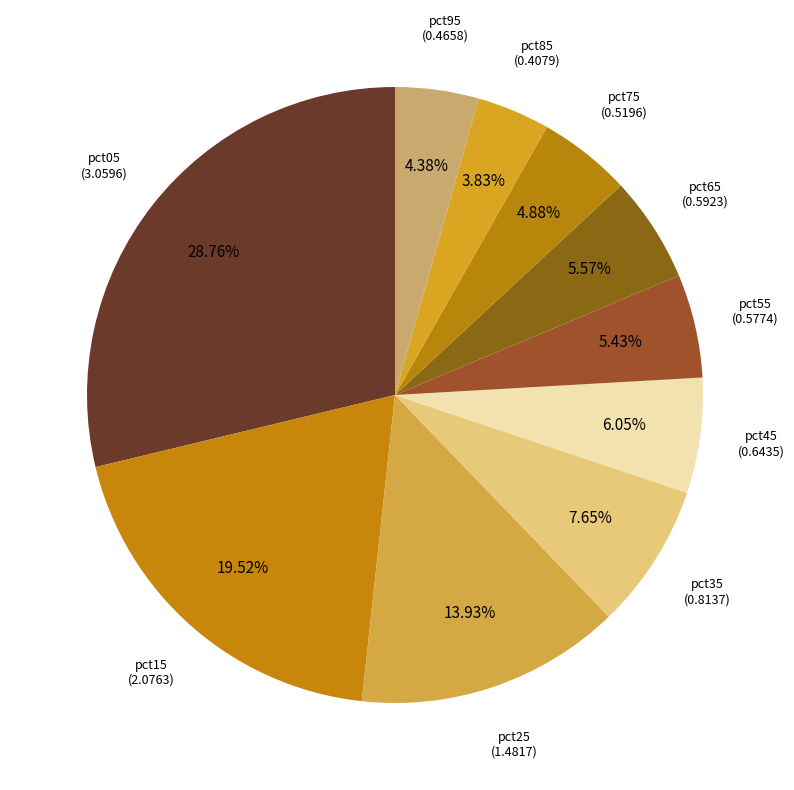

Which has a higher value, pct65 or pct85?

pct65